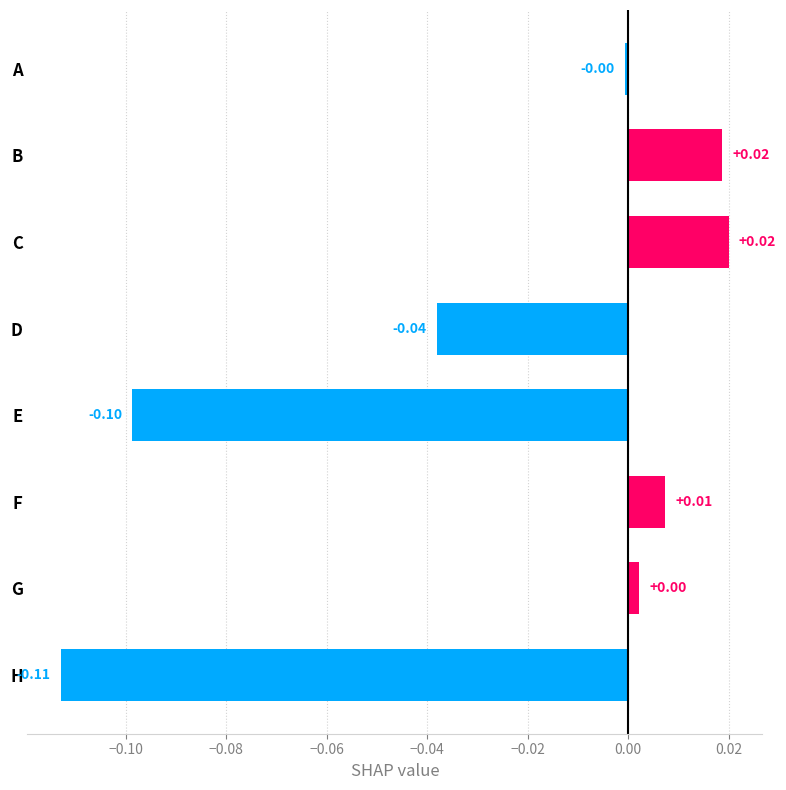

Which label corresponds to the smallest value in the chart?

H